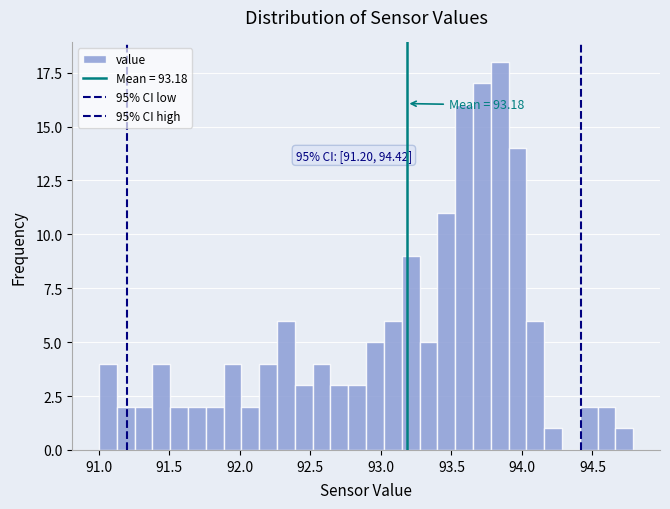

Read against the x-axis, roughly where is the centre of the tallest bar?

93.85